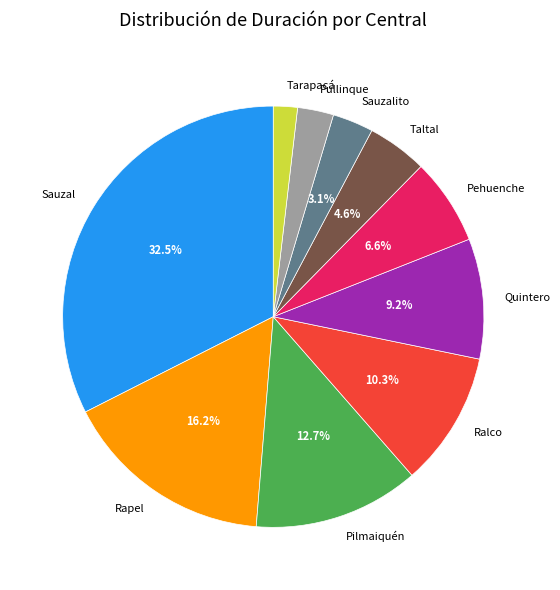

Between Pehuenche and Taltal, which is larger?

Pehuenche